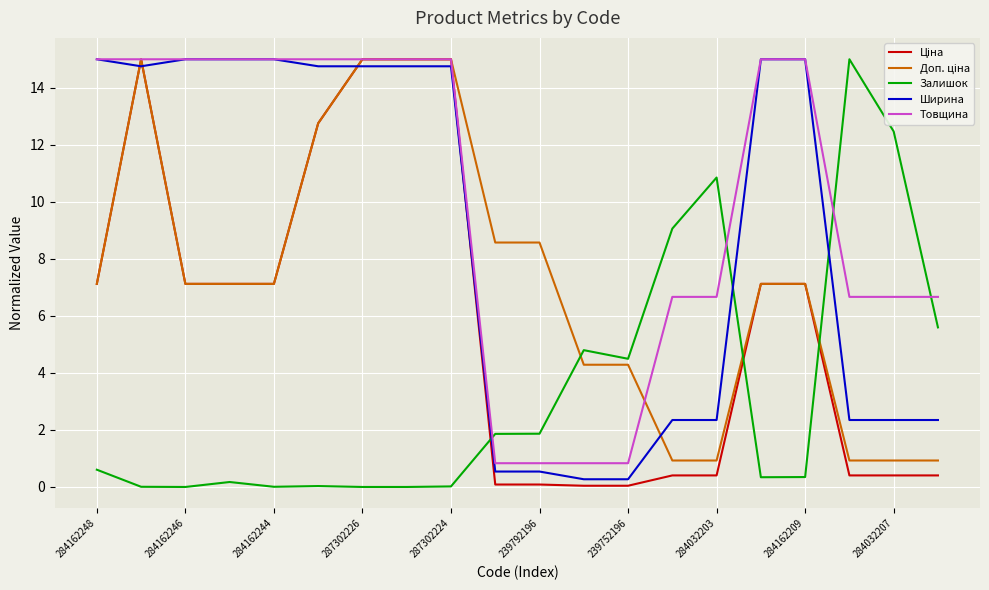

Which series has the largest total across all categories?

Товщина